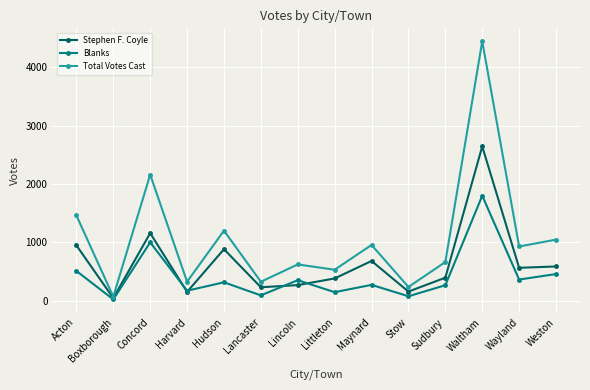

How many lines are shown in the chart?

3